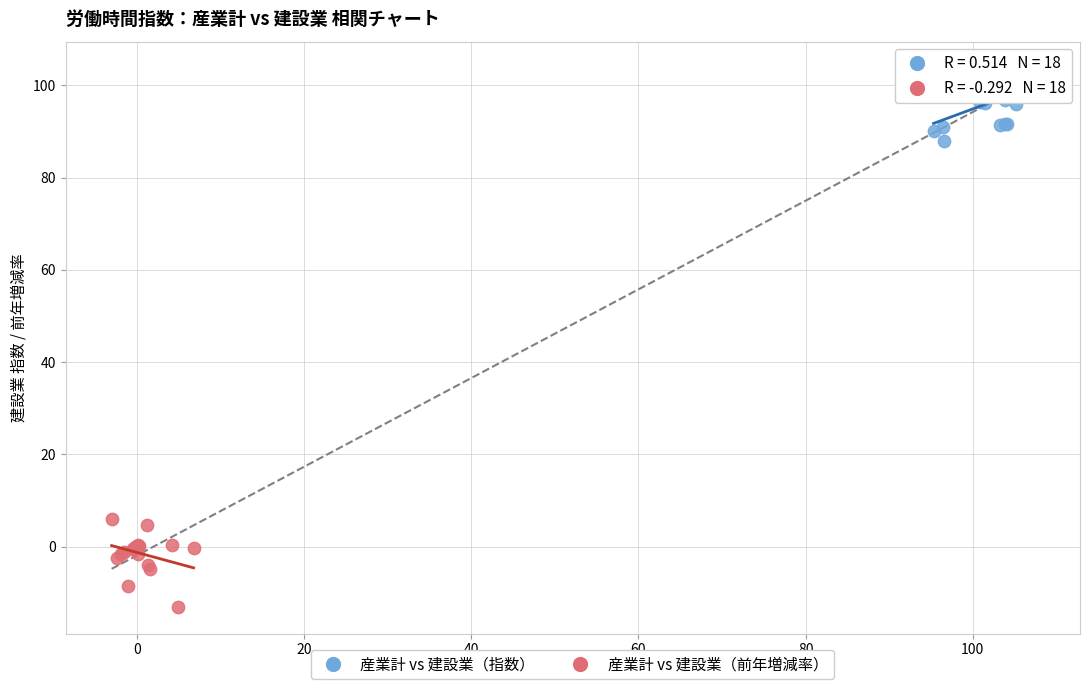

Which series contains the lowest Y value?

産業計 vs 建設業（前年増減率）